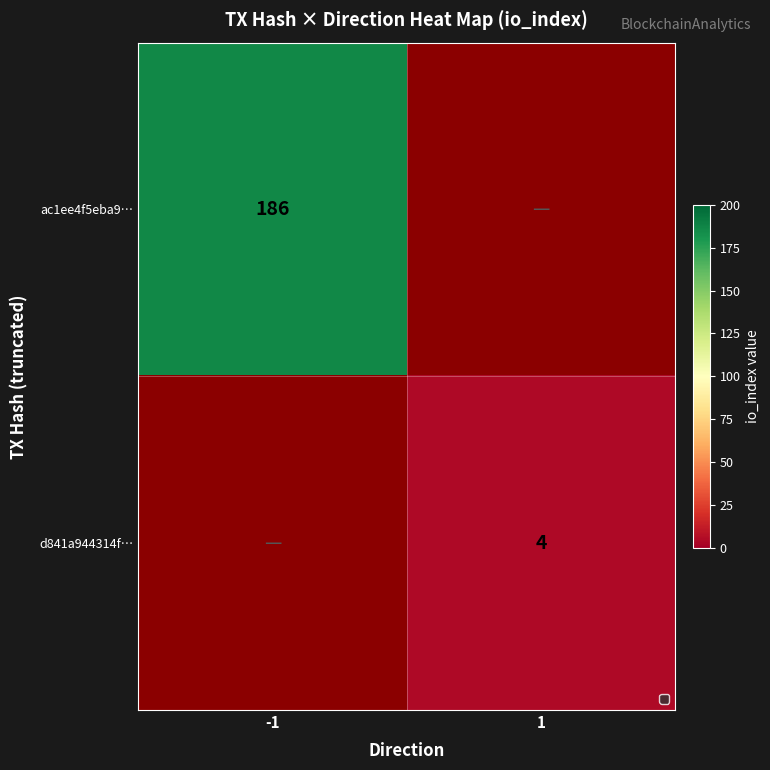

The value of d841a944314f… at 1 is 2. True or false?

False